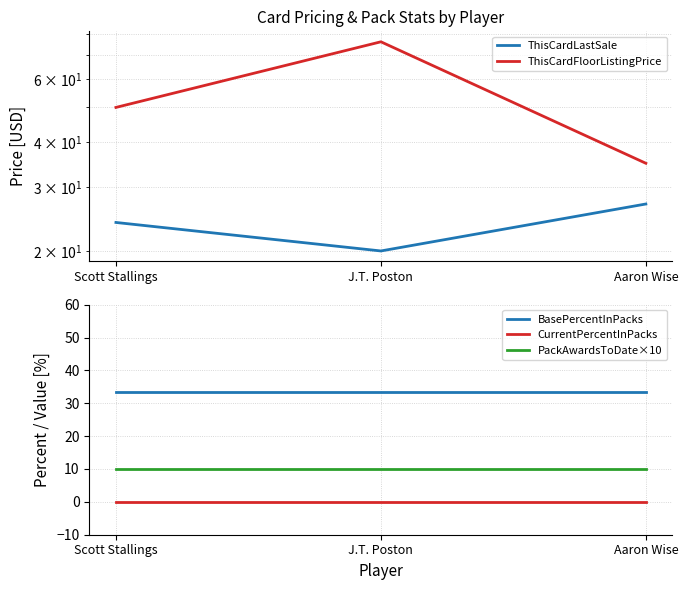

At which category is the sum across all series the highest?

J.T. Poston